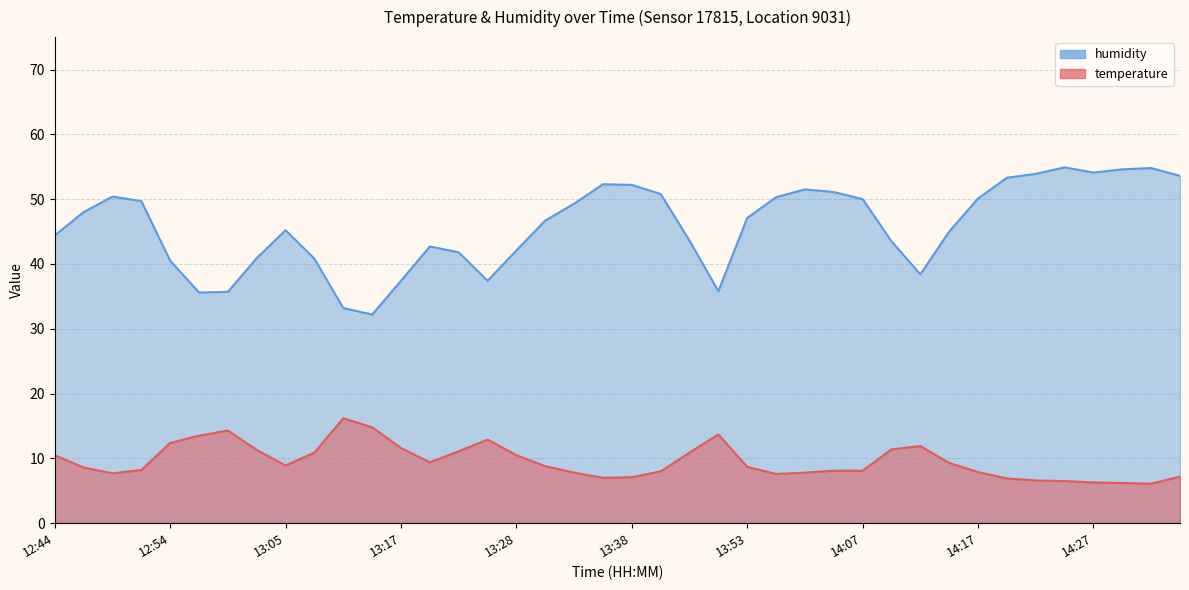

At which category is the sum across all series the highest?

14:24